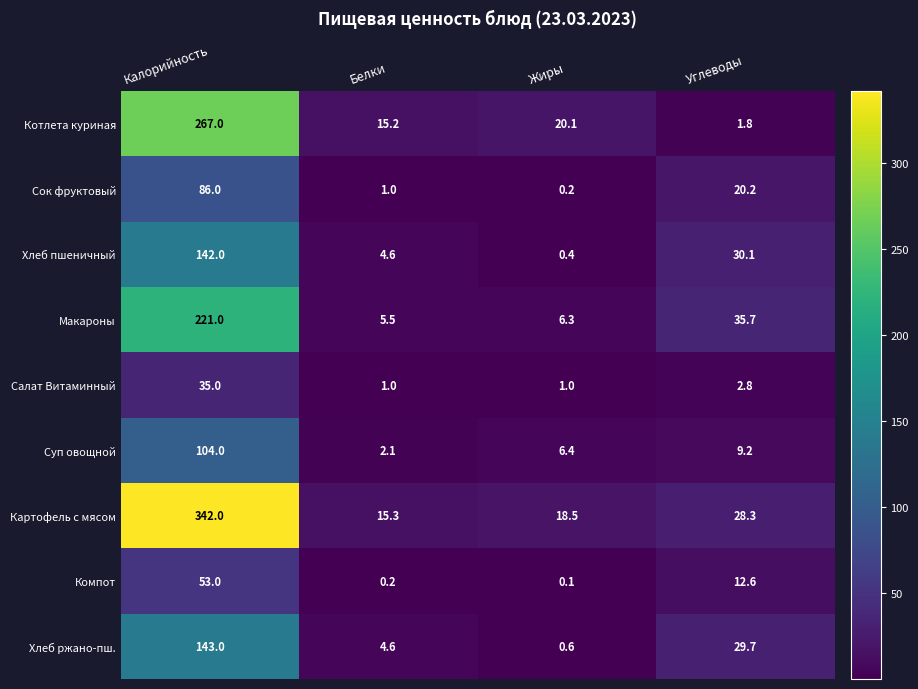

Which series has the largest total across all categories?

Картофель с мясом